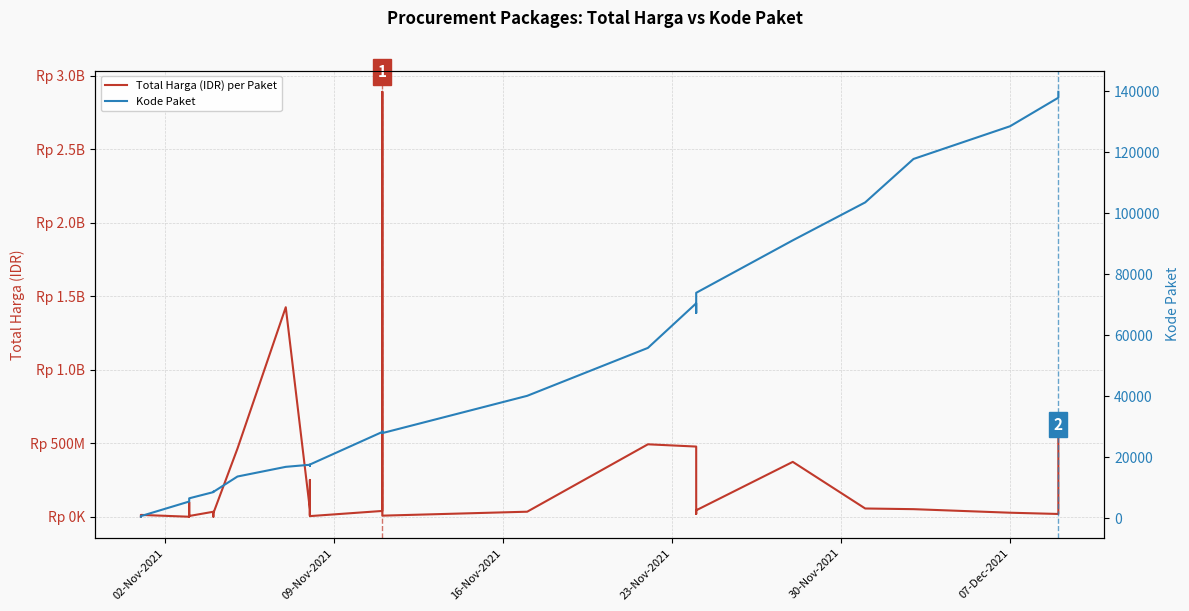

At which category does the chart reach its minimum across all series?

02-Nov-2021